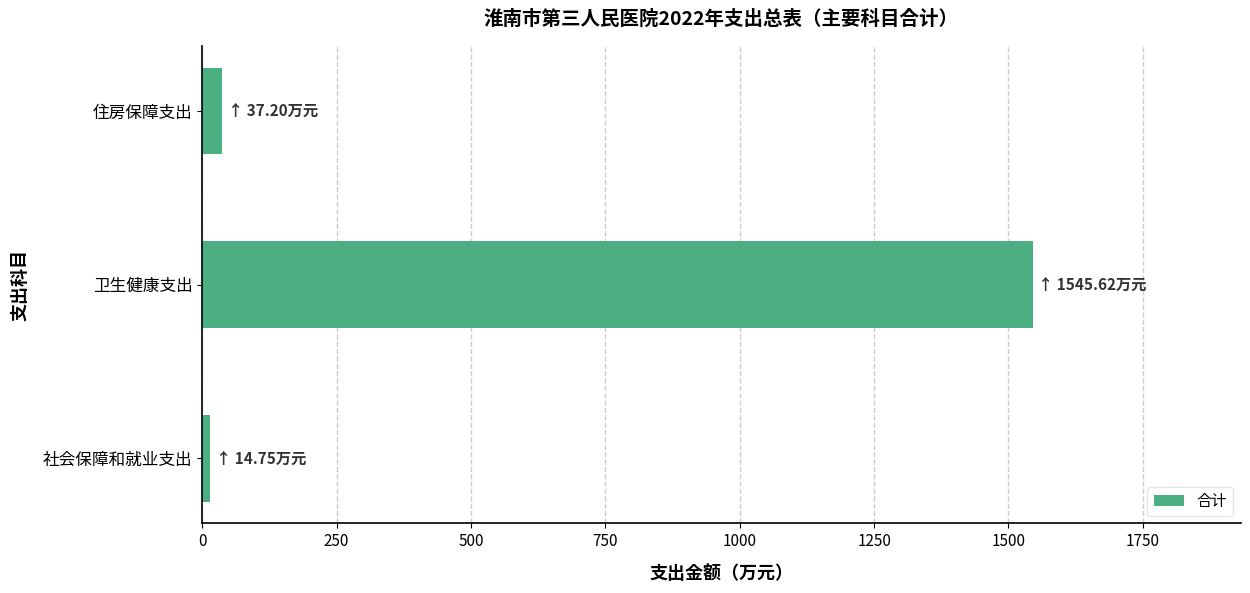

At which category does the chart reach its peak across all series?

卫生健康支出